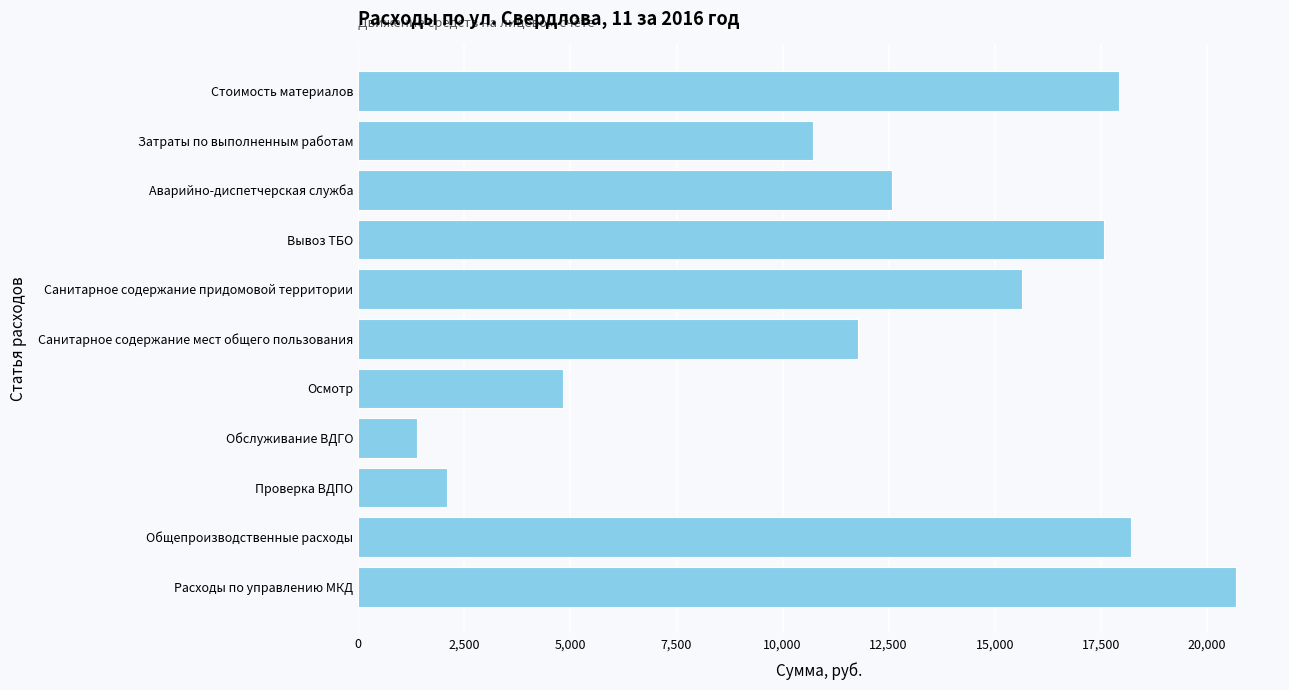

What is the change in value from Санитарное содержание придомовой территории to Общепроизводственные расходы?

+2586.3